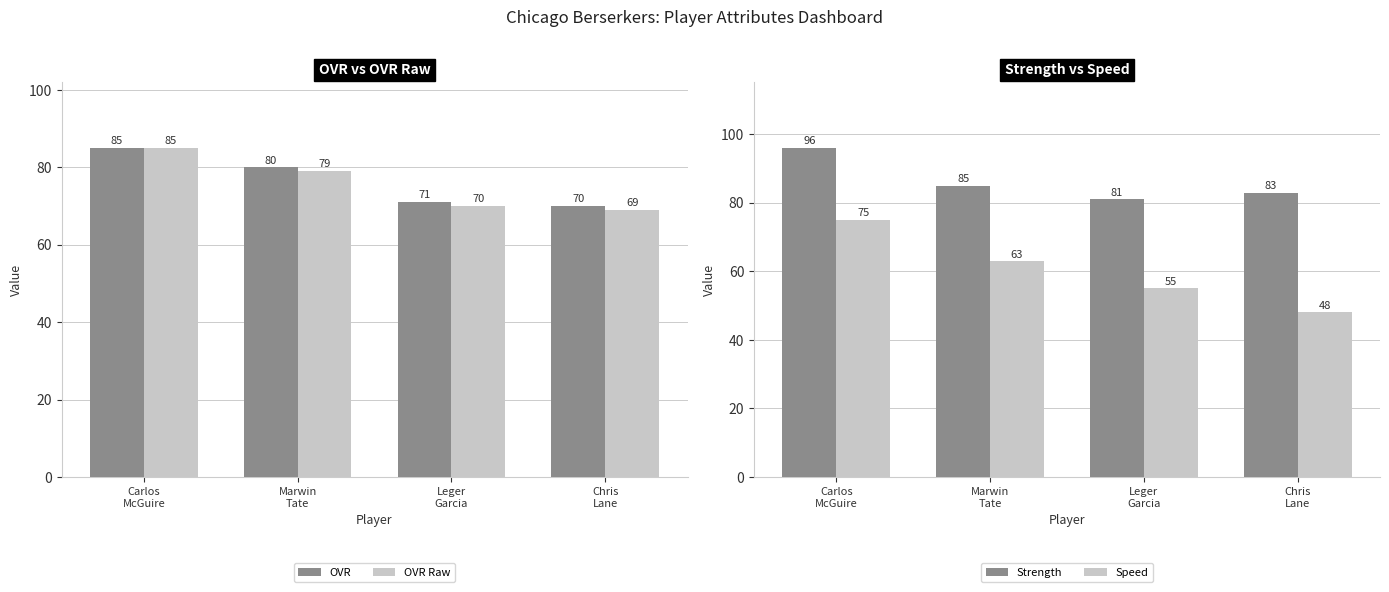

How many groups of bars are there?

4